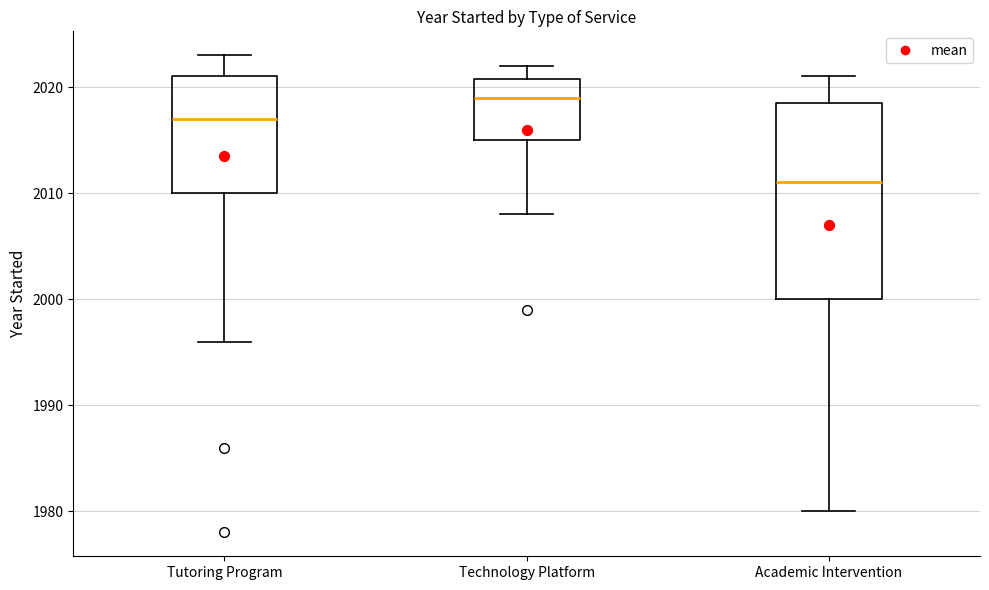

Reading left to right, read every box against the y-axis: the position of its median line, the range the box covers, and the ends of its whiskers. The values are not printed on the chart, so give them approximately, as read against the axis.

Tutoring Program: median 2017, box 2010 to 2021, whiskers 1996 to 2023
Technology Platform: median 2019, box 2015 to 2021, whiskers 2008 to 2022
Academic Intervention: median 2011, box 2000 to 2019, whiskers 1980 to 2021